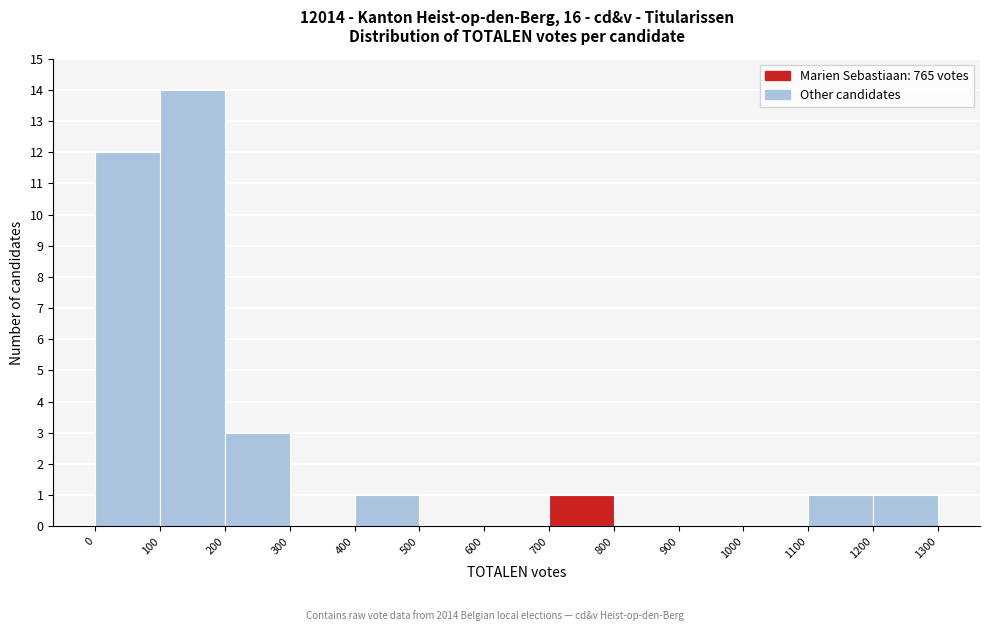

Reading left to right, list every bar in this chart as the range it spans on the x-axis followed by its height. The values are not printed on the chart, so give them approximately, as read against the axis.

0 to 100: 12
100 to 200: 14
200 to 300: 3
300 to 400: 0
400 to 500: 1
500 to 600: 0
600 to 700: 0
700 to 800: 1
800 to 900: 0
900 to 1000: 0
1000 to 1100: 0
1100 to 1200: 1
1200 to 1300: 1